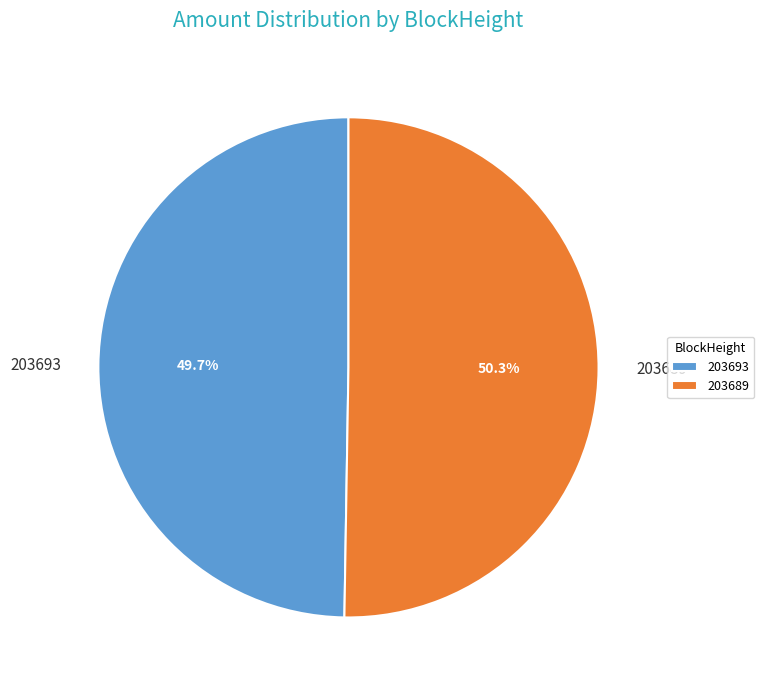

Which category has the smallest portion of the pie?

203693